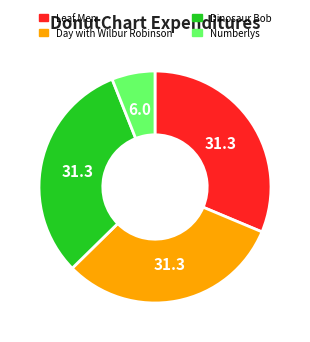

Approximately how many times larger is the value at Numberlys compared to Day with Wilbur Robinson?

0.2